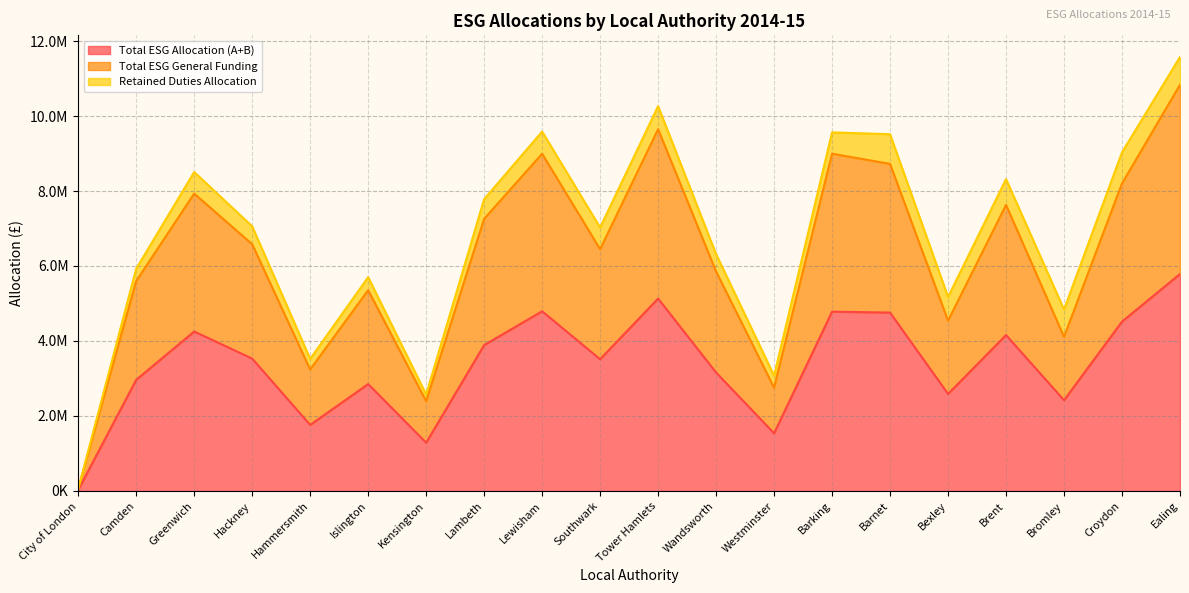

Where is the first local maximum for Total ESG General Funding?

Greenwich